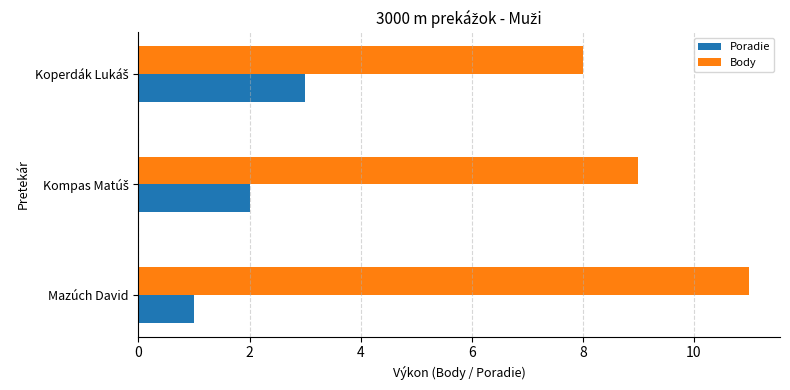

Read the Body value at Mazúch David.

11